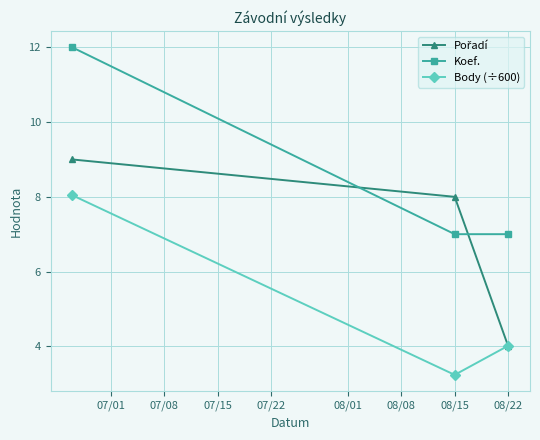

What is the maximum value for Body (÷600)?

8.0